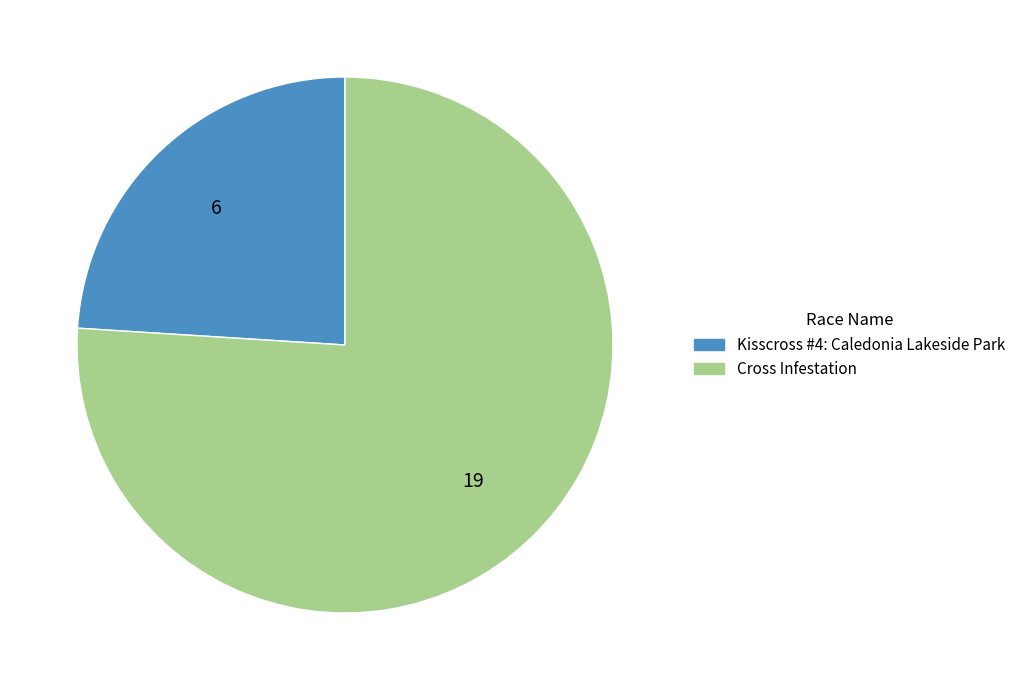

How many segments does this pie chart have?

2